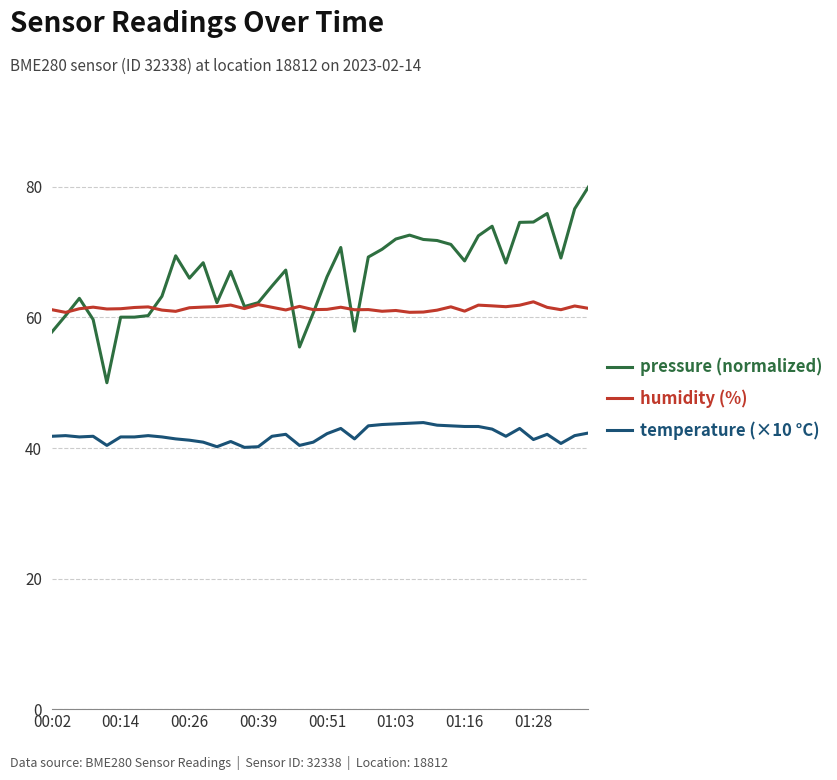

List the series in order of their peak value, highest first.

pressure (normalized), humidity (%), temperature (×10 °C)